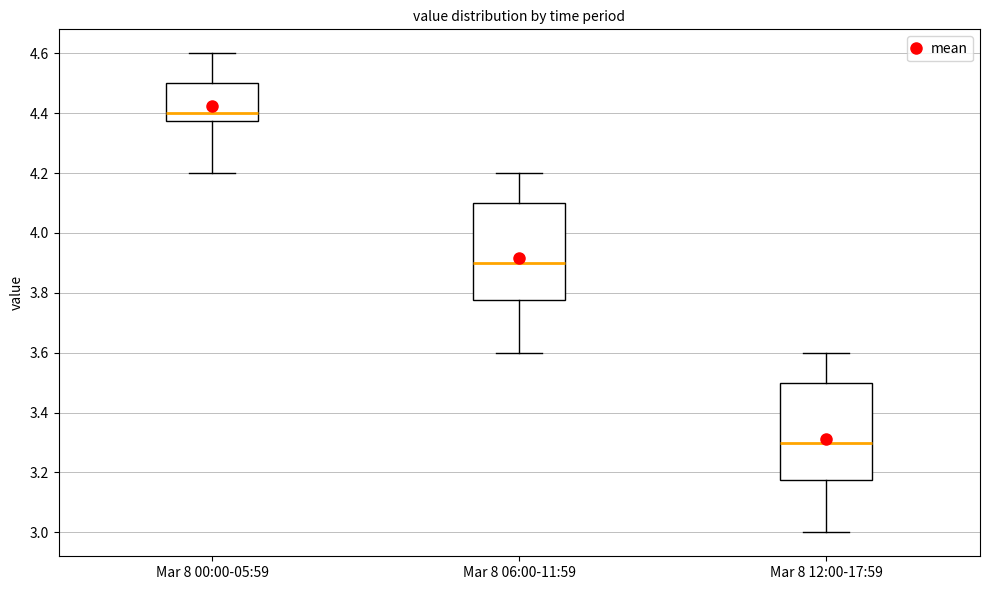

Reading left to right, transcribe this box plot: for each box, give where its median line is, the range the box spans, and where its two whiskers end, as read against the y-axis. The values are not printed on the chart, so give them approximately, as read against the axis.

Mar 8 00:00-05:59: median 4.40, box 4.38 to 4.50, whiskers 4.20 to 4.60
Mar 8 06:00-11:59: median 3.90, box 3.78 to 4.10, whiskers 3.60 to 4.20
Mar 8 12:00-17:59: median 3.30, box 3.18 to 3.50, whiskers 3.00 to 3.60